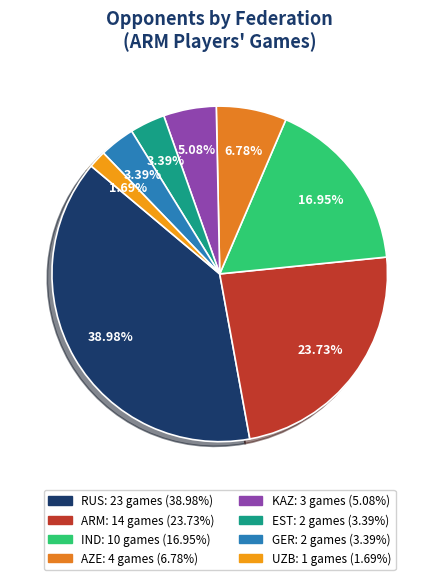

Which has a higher value, RUS or KAZ?

RUS